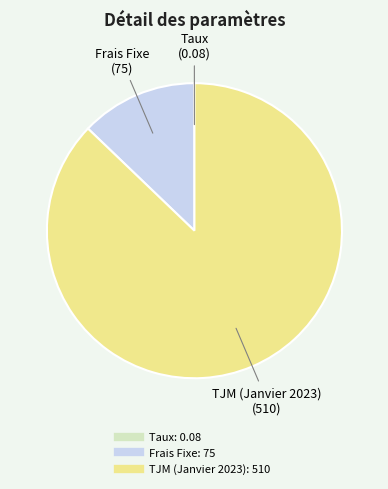

Does TJM (Janvier 2023) account for over 50% of the chart?

Yes